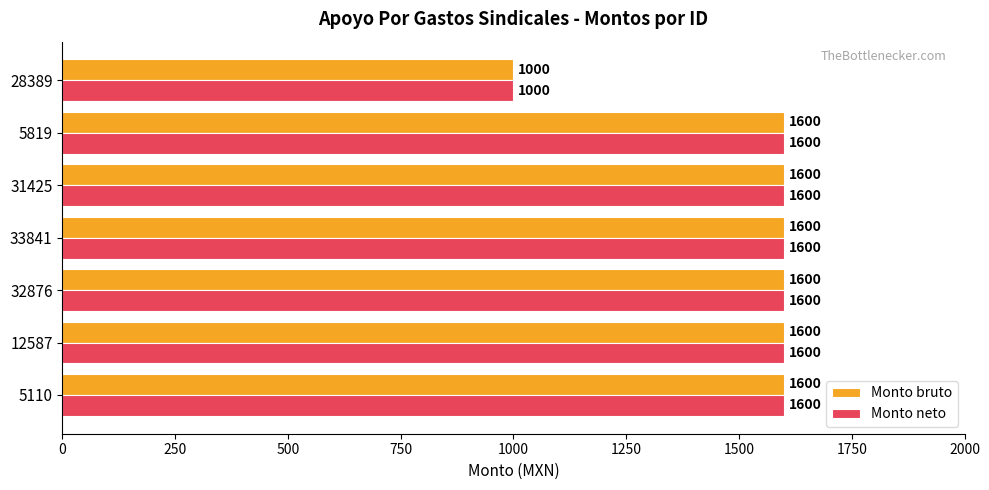

What is the difference between the maximum and minimum values in the Monto bruto series?

600